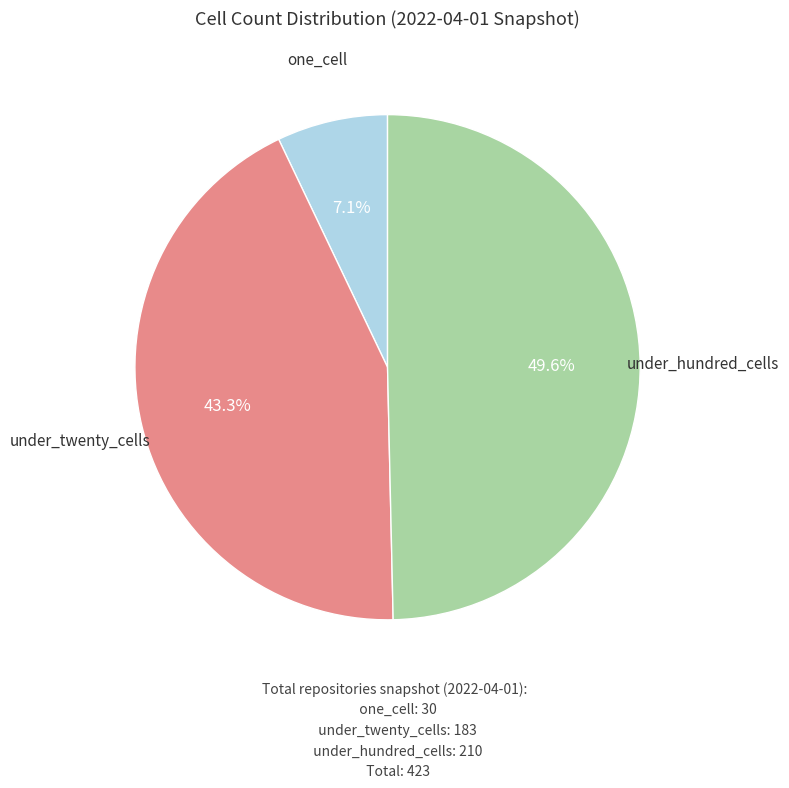

What is the total percentage of under_hundred_cells and under_twenty_cells?

92.9%